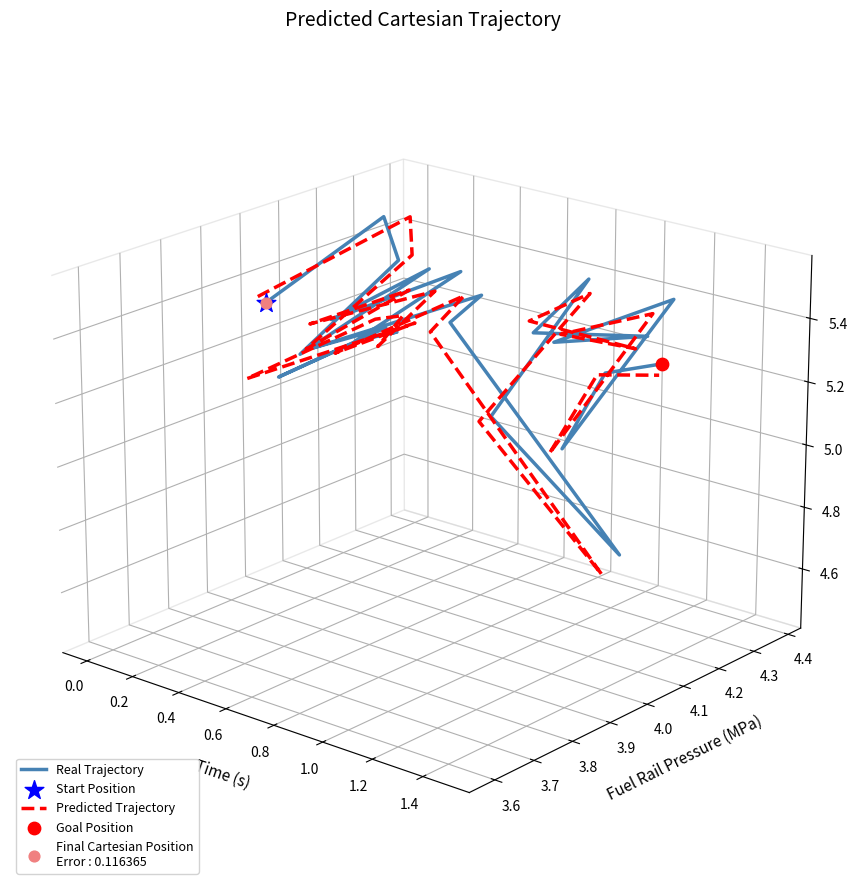

Which series has the largest Y range (max minus min)?

Predicted Trajectory